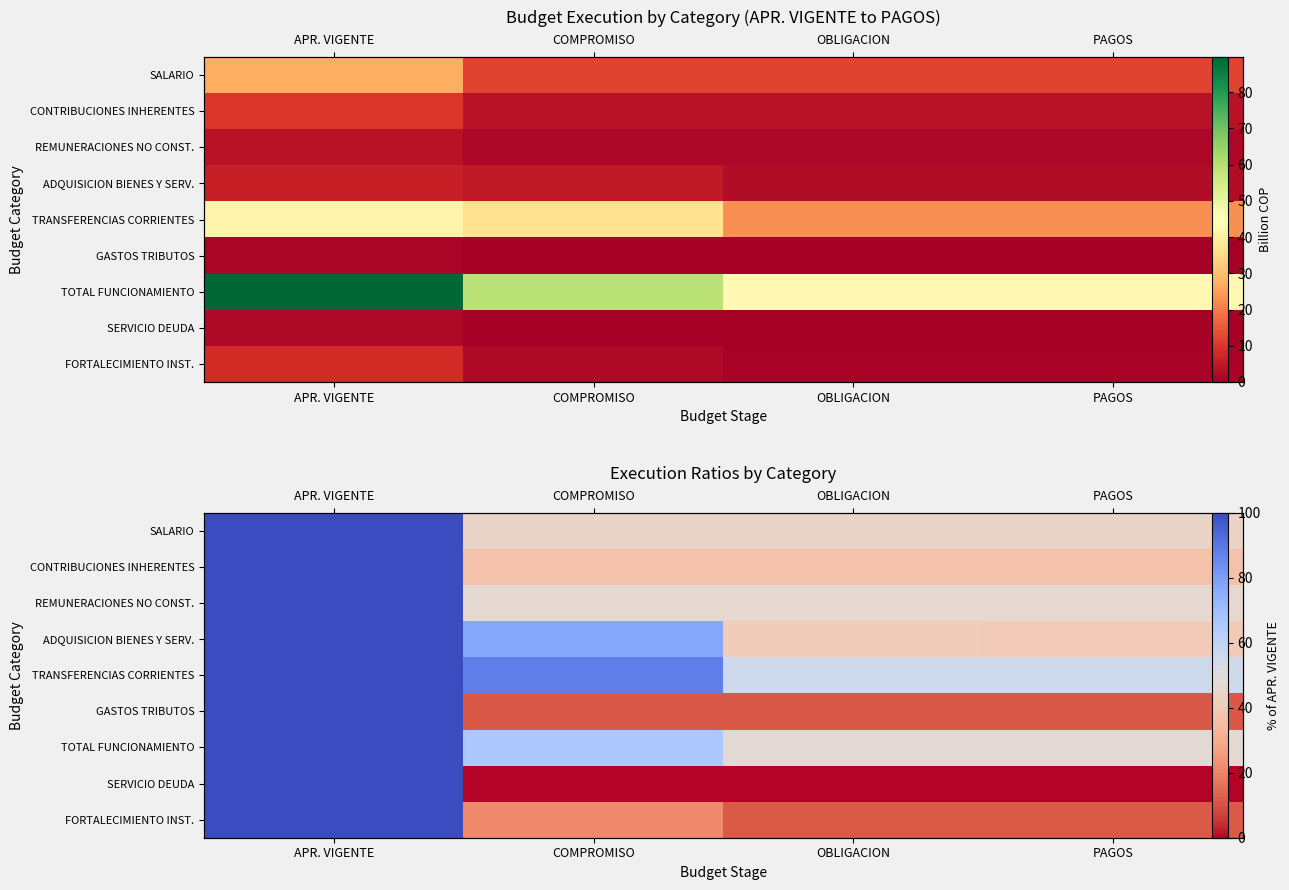

What is the total value across all series at COMPROMISO?

391.6